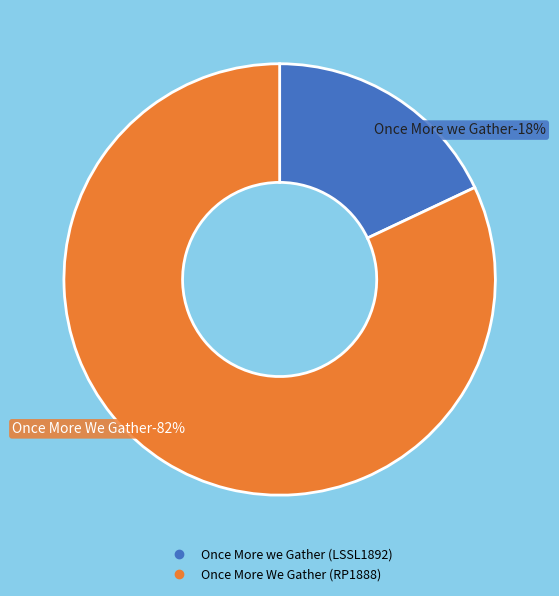

To the nearest percent, what portion does Once More we Gather (LSSL1892) represent?

18%